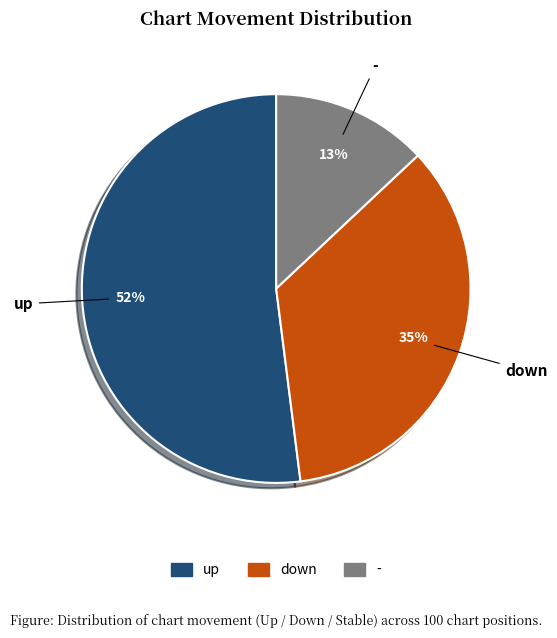

Which has a higher value, down or up?

up